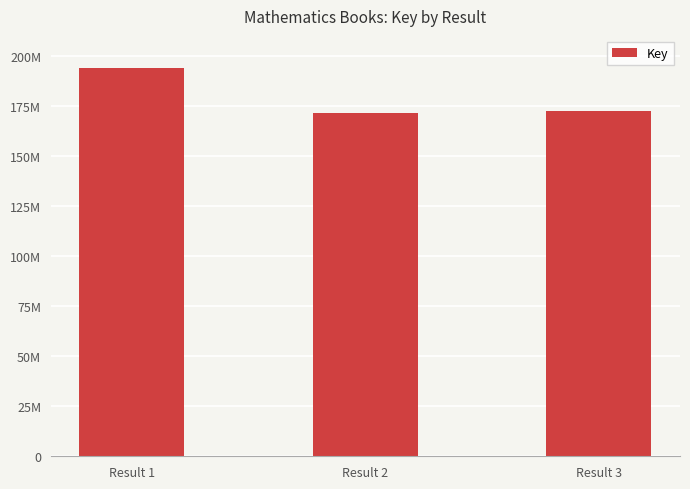

Are the bars grouped side by side (vs. stacked)?

No